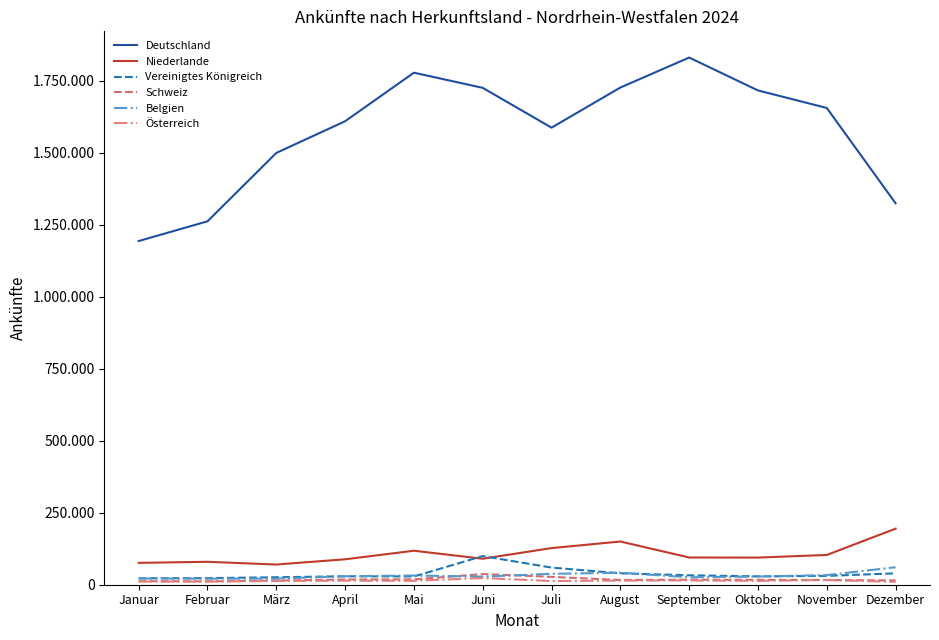

What is the lowest value of the Schweiz series?

11668